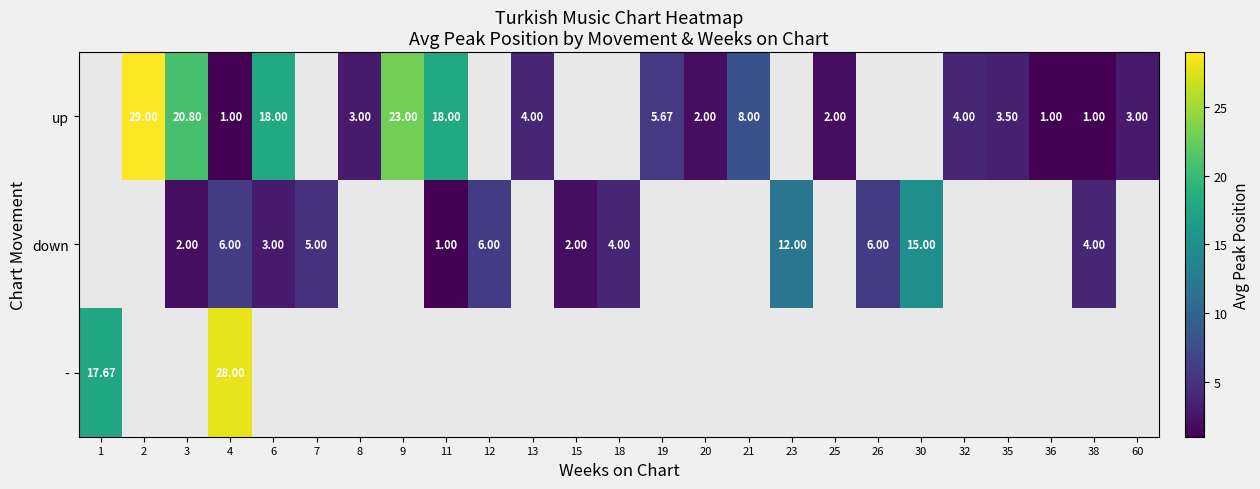

At which category is the sum across all series the highest?

4